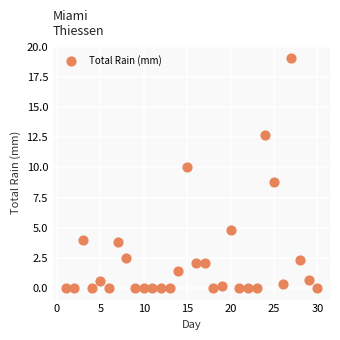

What is the range of X values (max minus min)?

29.0